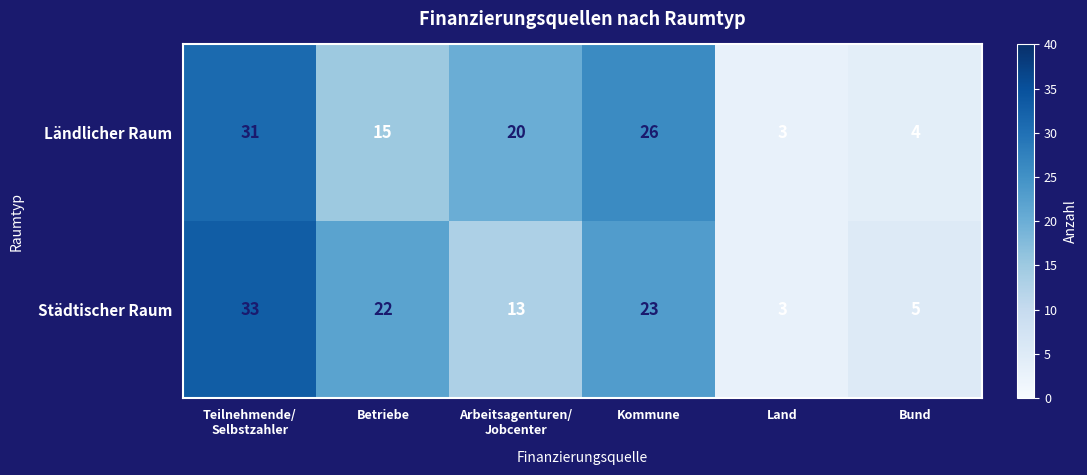

Which series has the largest range (max minus min)?

Städtischer Raum